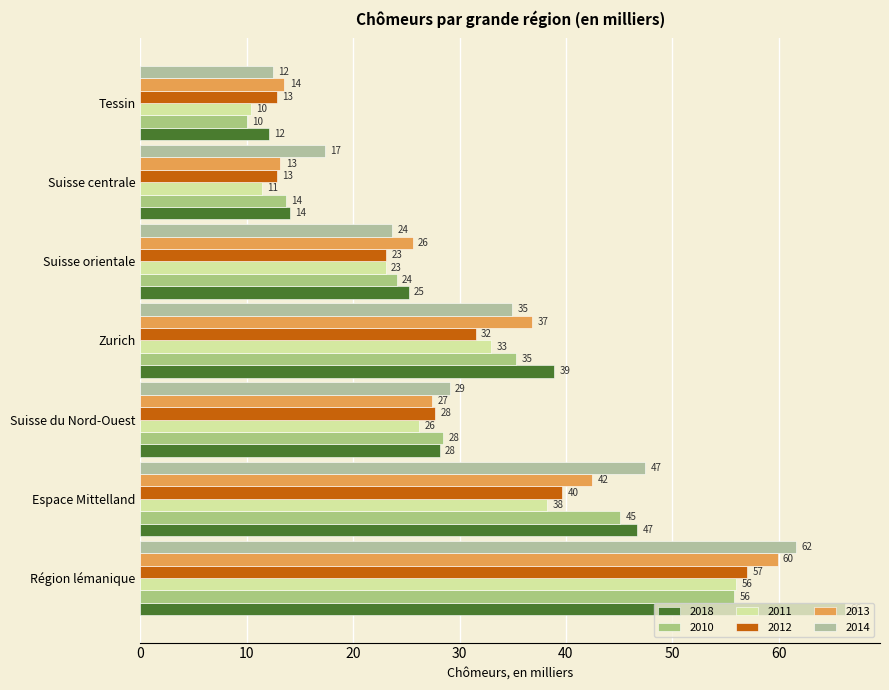

Between Région lémanique and Tessin, which series saw the biggest shift?

2018